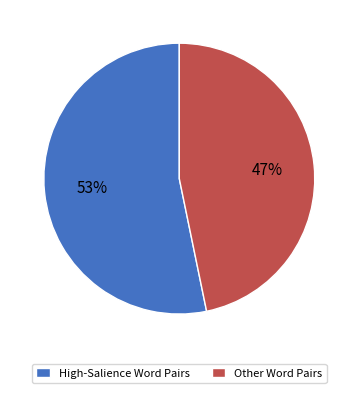

Combined, do Other Word Pairs and High-Salience Word Pairs account for over 50%?

Yes